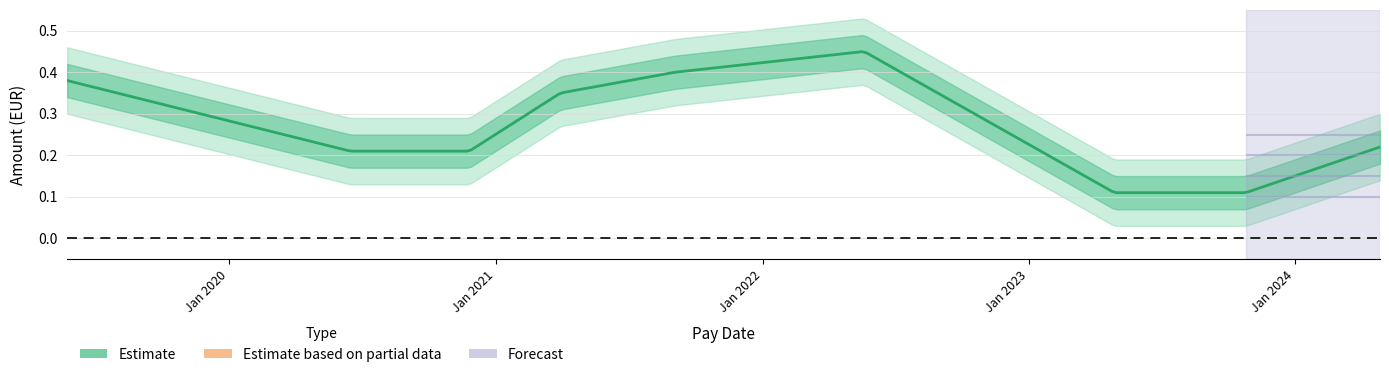

Rank the categories by value from highest to lowest.

2022-05-20, 2021-09-03, 2019-05-24, 2021-03-30, 2024-04-26, 2020-06-15, 2020-11-25, 2023-04-28, 2023-10-25